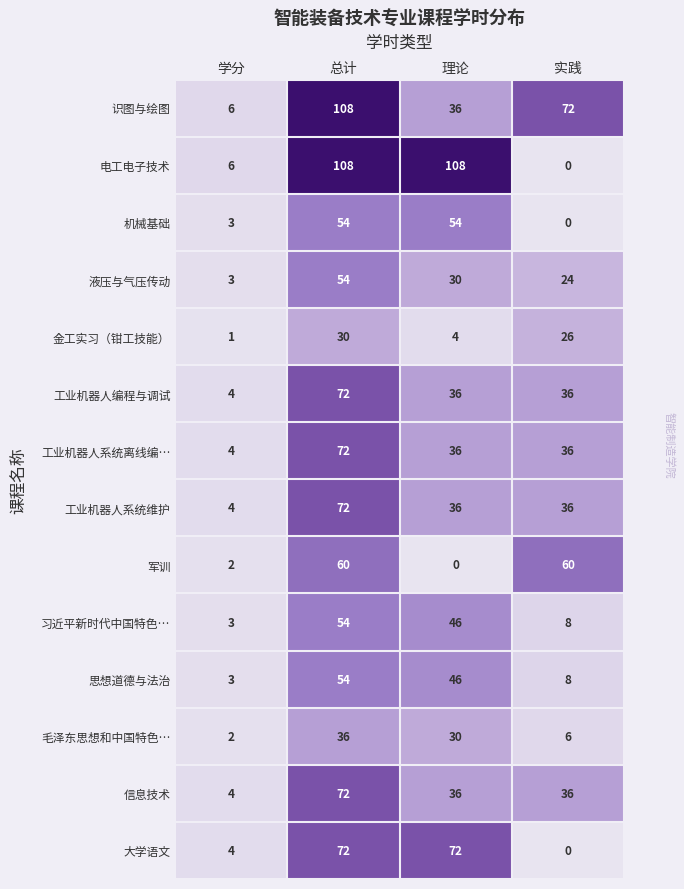

At how many categories does at least one series exceed 21?

3